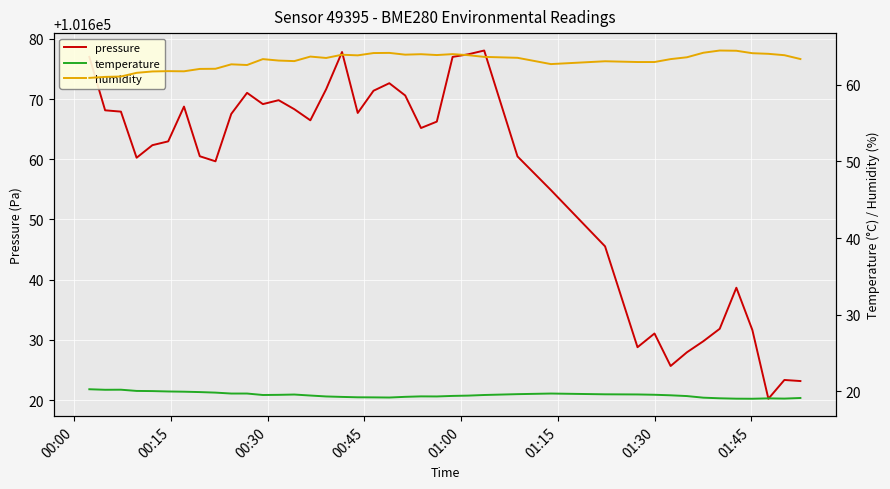

True or false: temperature and humidity cross at least once.

False